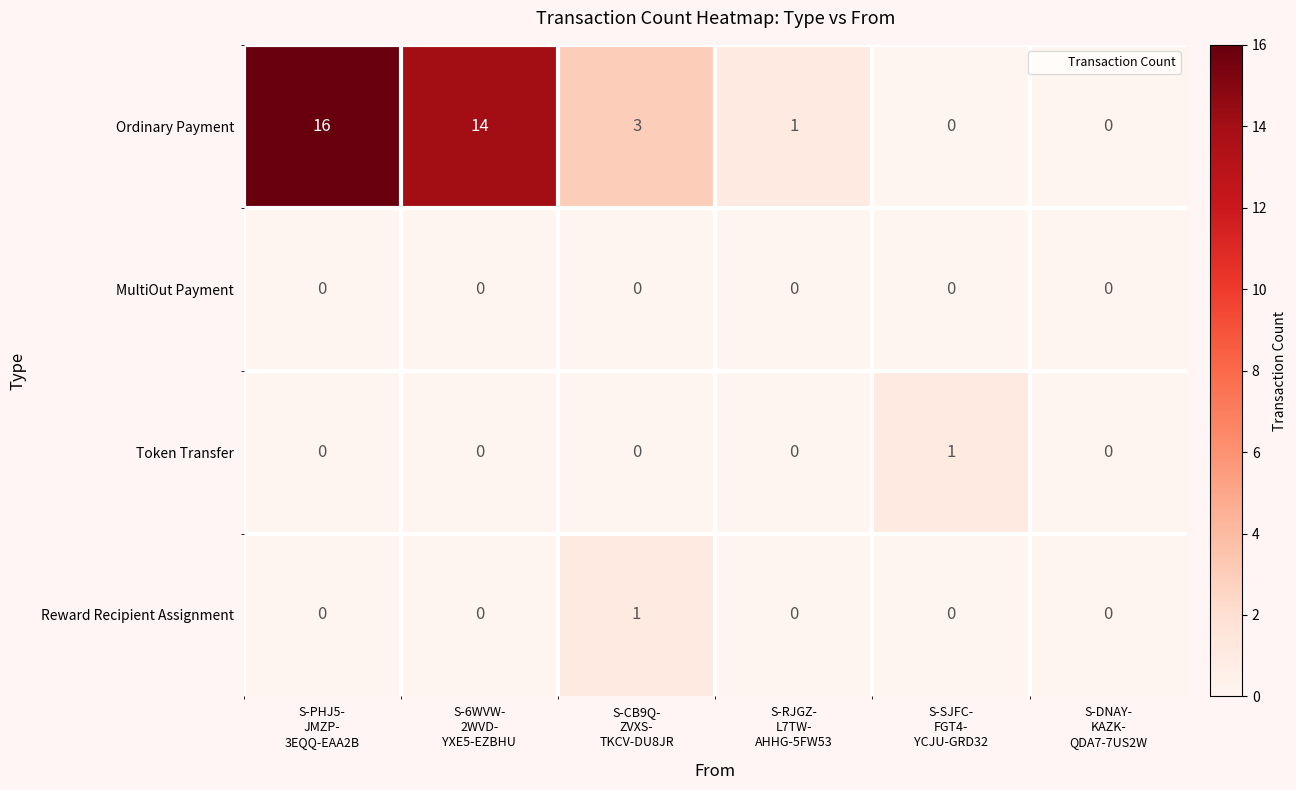

Between S-PHJ5-
JMZP-
3EQQ-EAA2B and S-SJFC-
FGT4-
YCJU-GRD32, which series saw the biggest shift?

Ordinary Payment